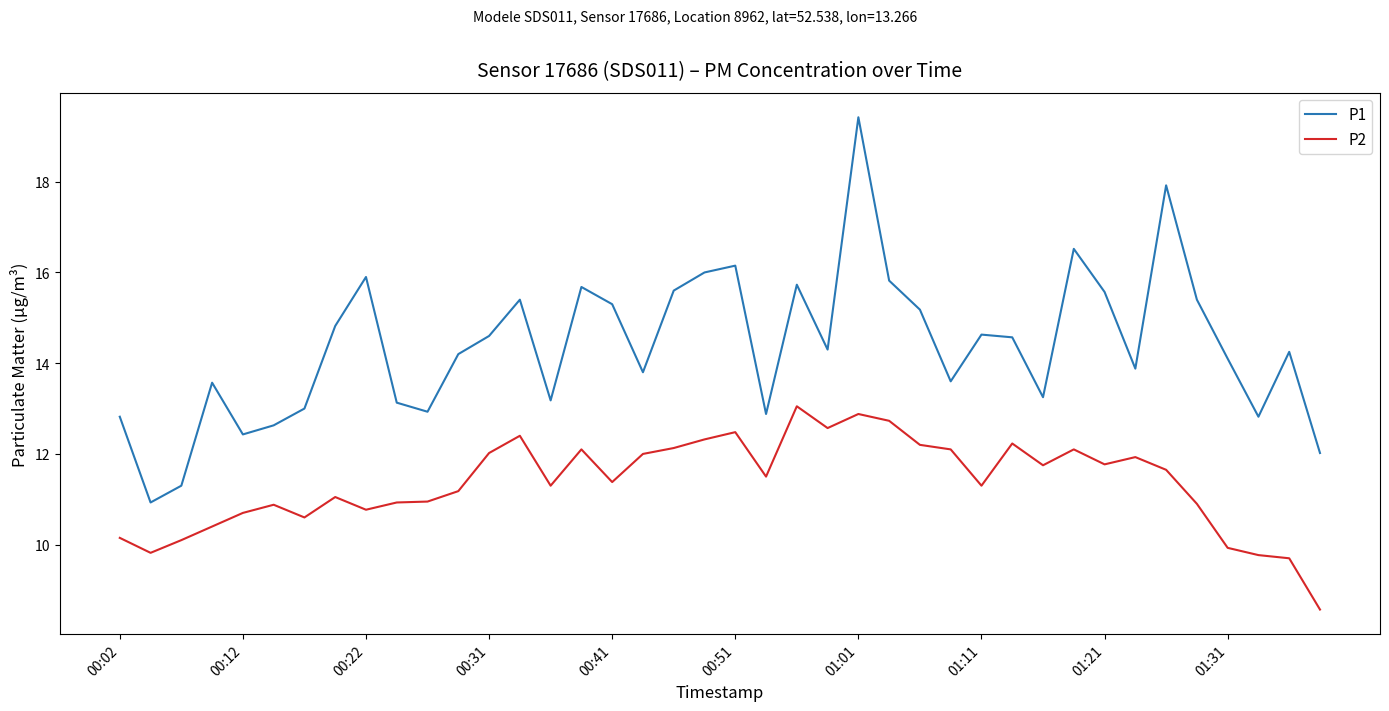

Rank the series by their average value, from lowest to highest.

P2, P1